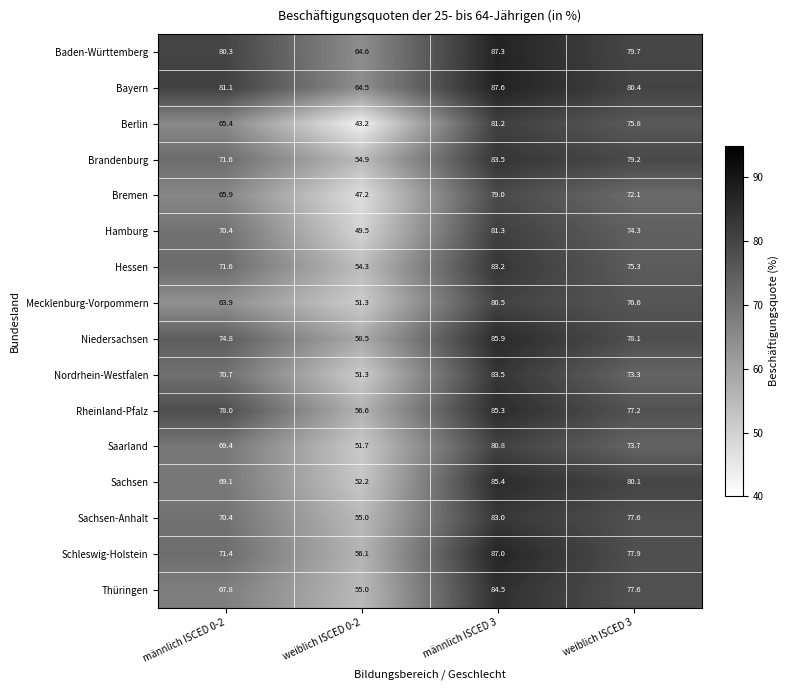

At which label does Bayern first exceed 81?

männlich ISCED 0-2